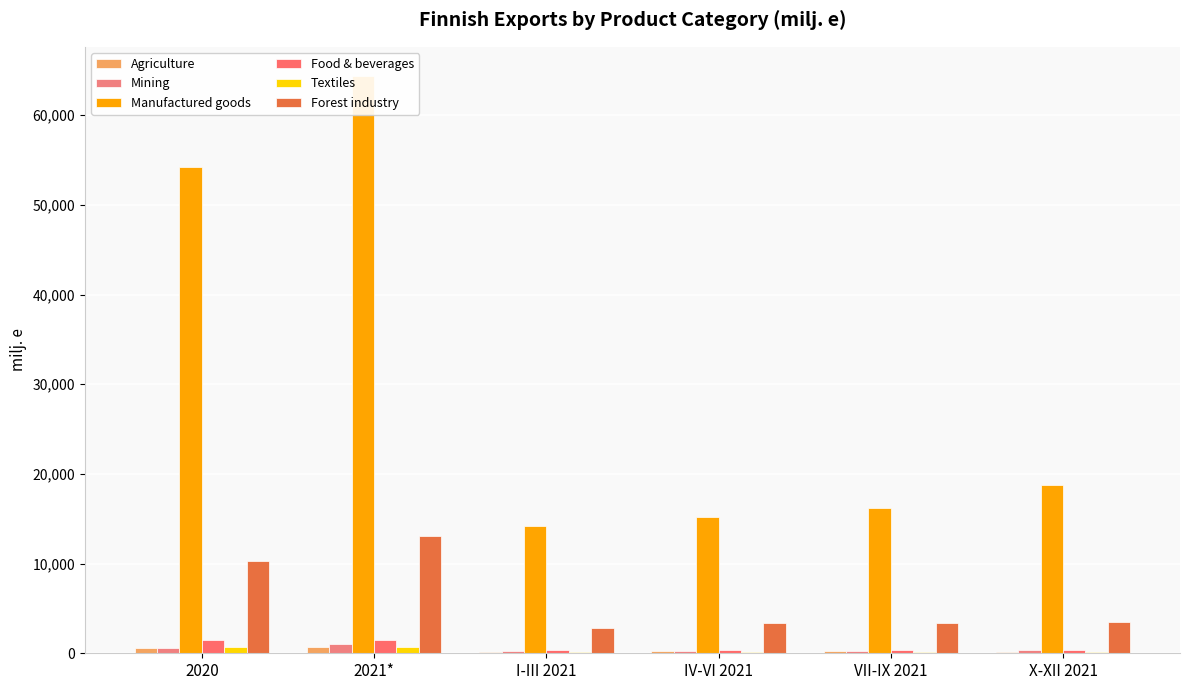

Which series has the largest total across all categories?

Manufactured goods